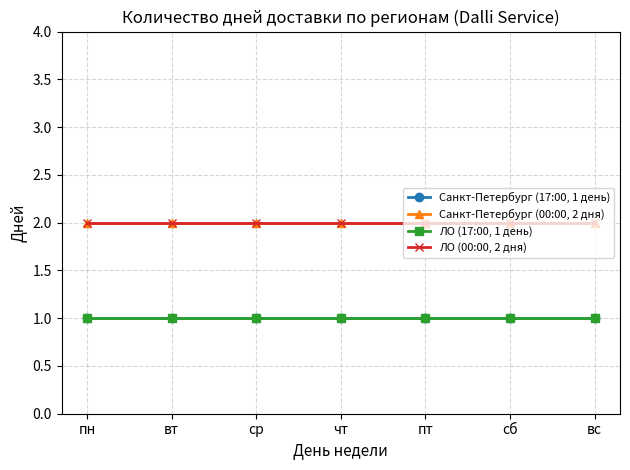

Does the chart have visible grid lines?

Yes